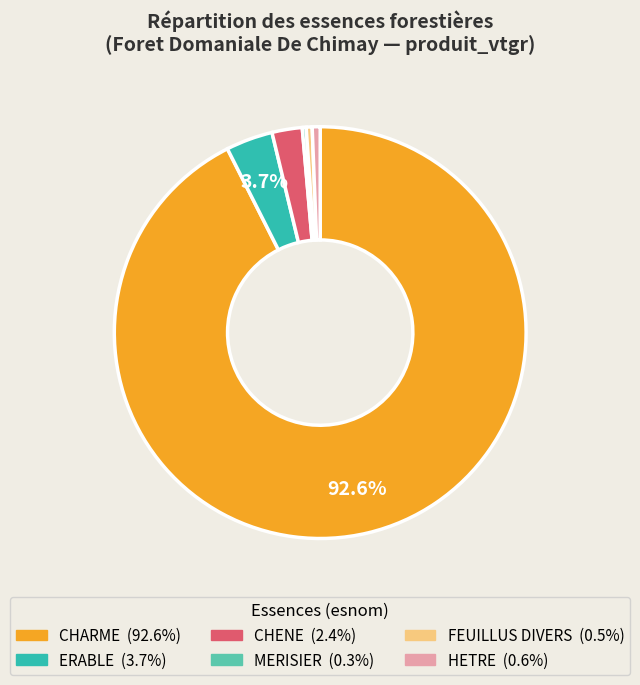

Does any single category account for the majority?

Yes